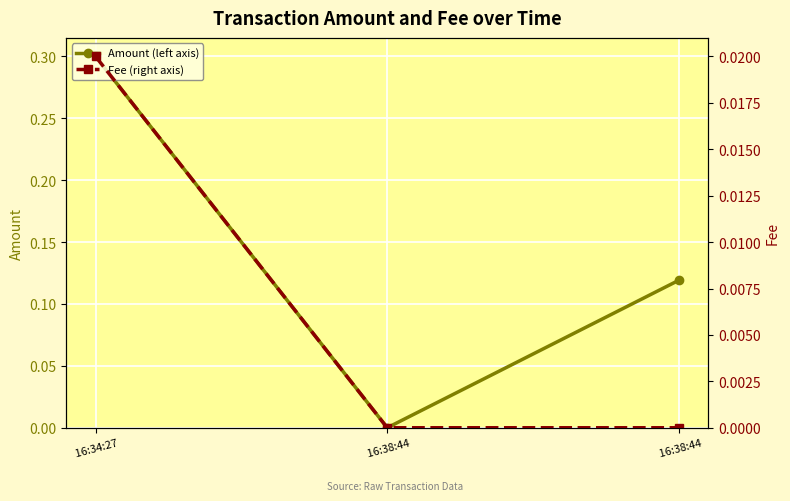

Rank the series at  16:34:27 from lowest to highest value.

Fee (right axis), Amount (left axis)